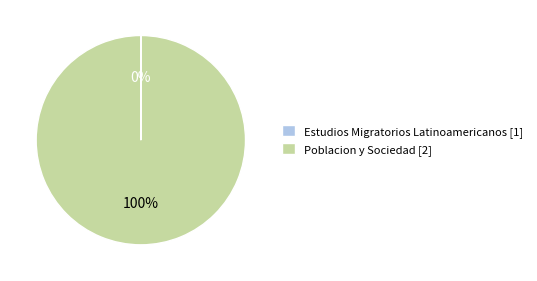

To the nearest percent, what is the difference between the largest and smallest slice percentages?

100%